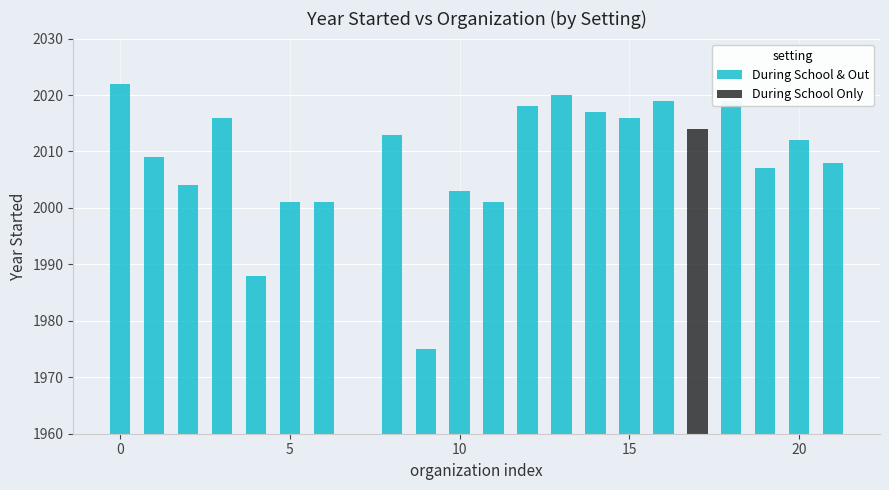

What is the difference between the second highest and minimum values in the During School & Out series?

45